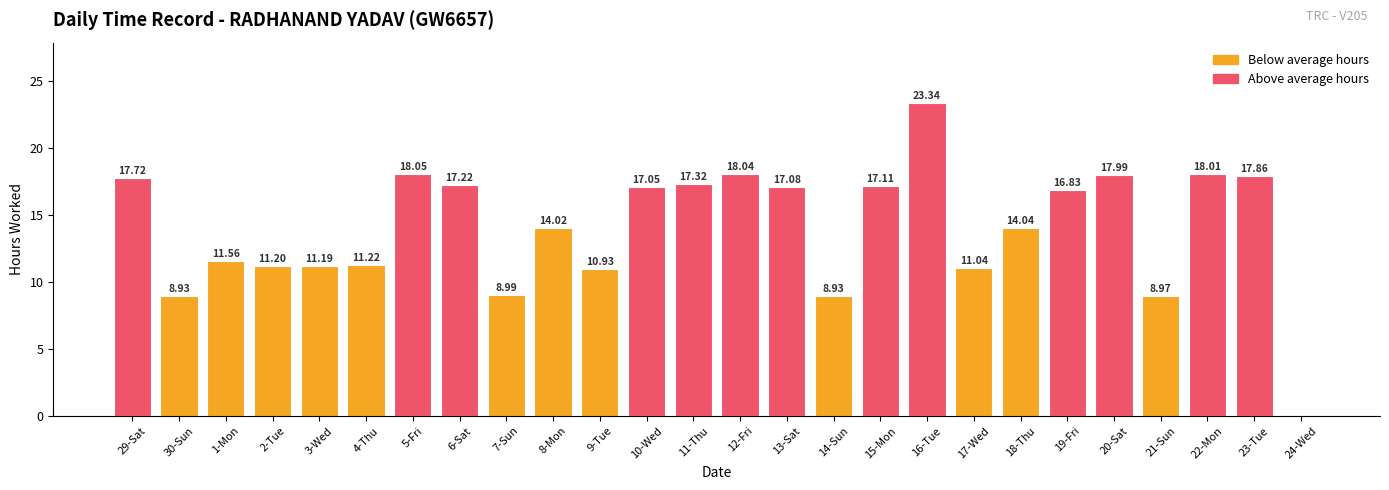

True or false: the data shows 8.6 at 19-Fri.

False